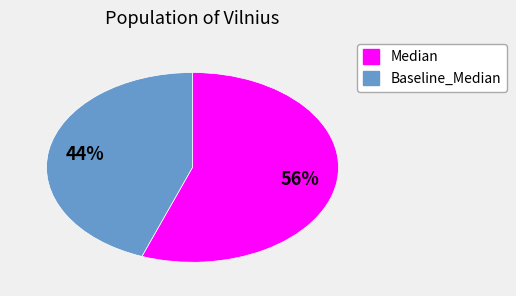

To the nearest percent, what portion does Baseline_Median represent?

44%